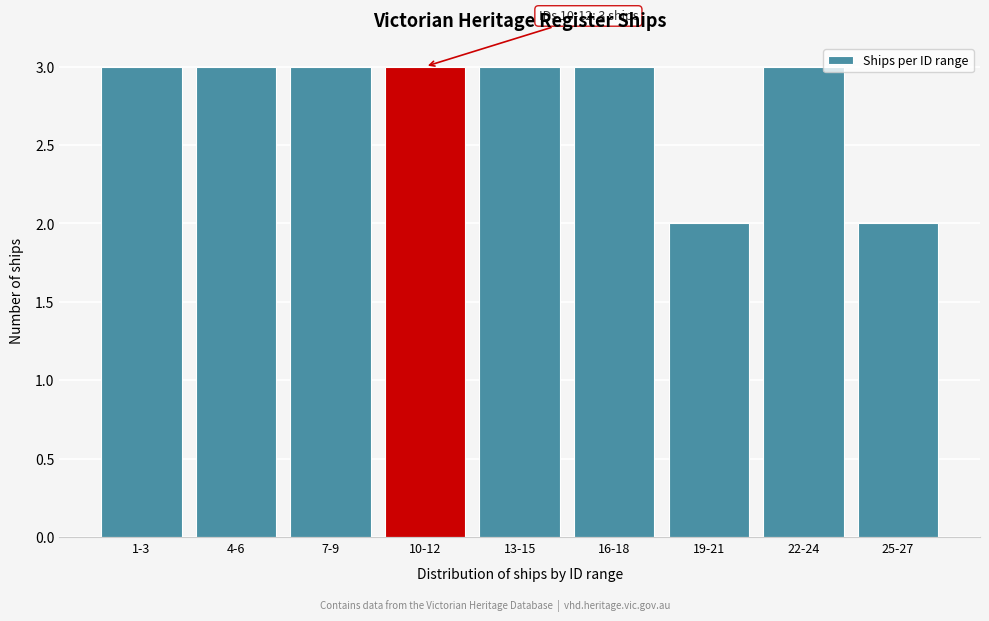

Reading right to left, extract all data points from this chart.

25-27=2	22-24=3	19-21=2	16-18=3	13-15=3	10-12=3	7-9=3	4-6=3	1-3=3